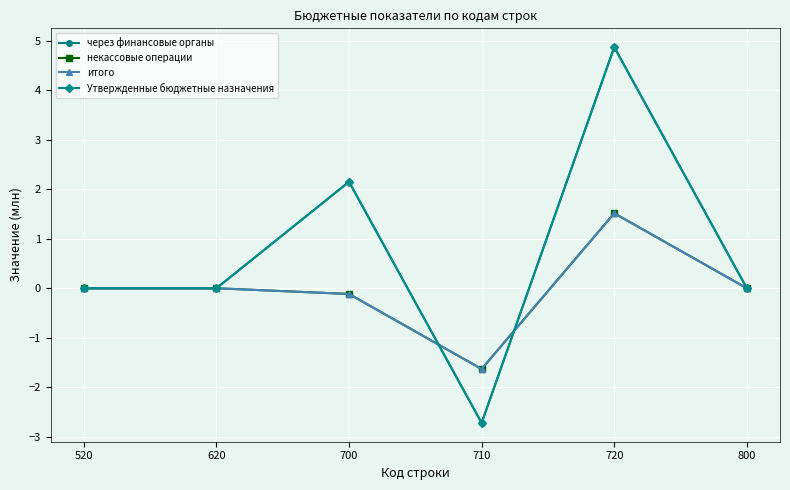

Where is через финансовые органы nearest to the value 1?

520